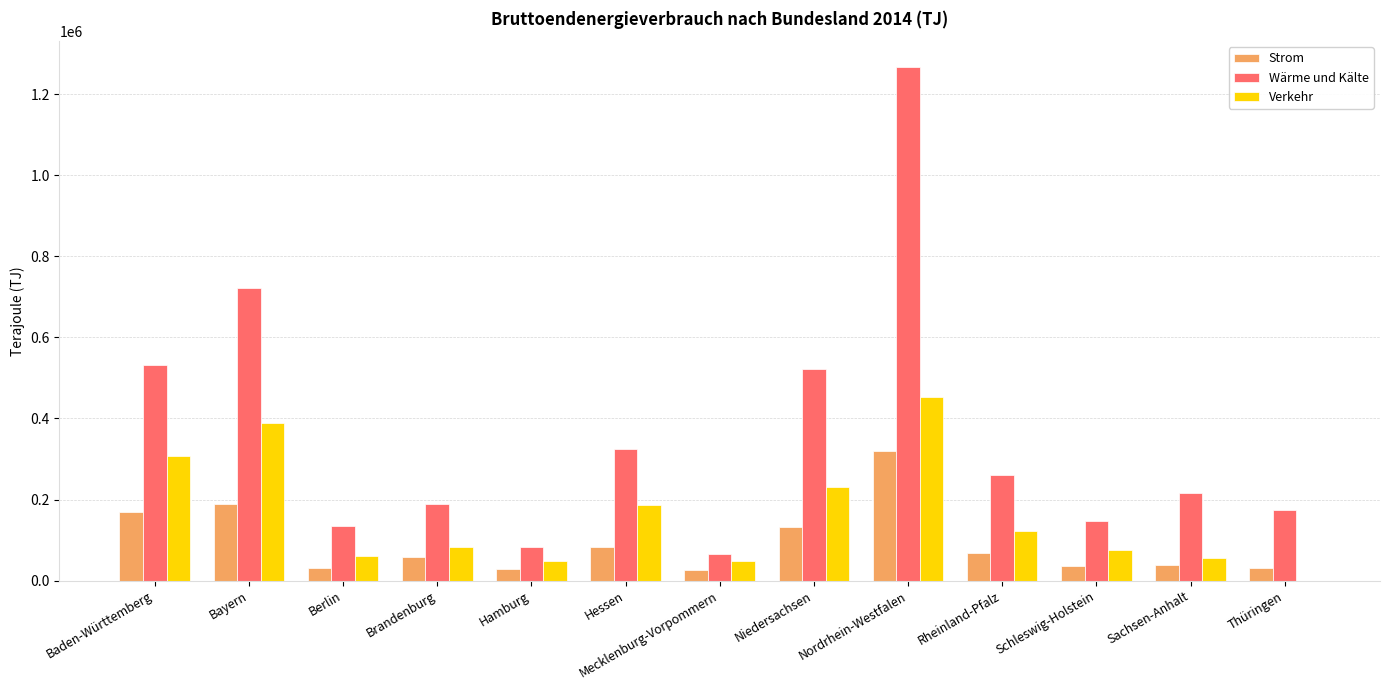

What value does the Verkehr series have at Niedersachsen?

231560